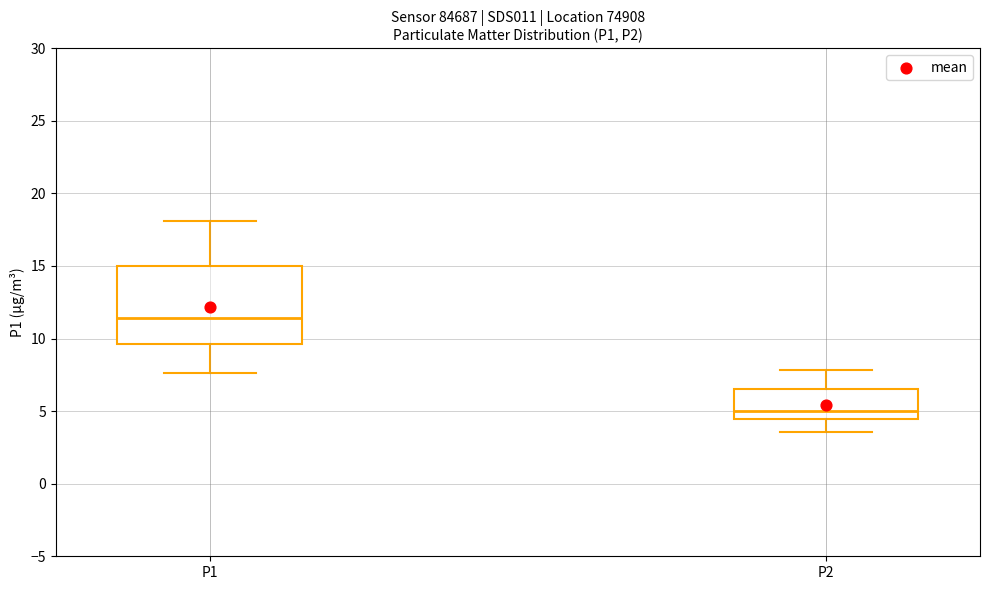

Reading left to right, read every box against the y-axis: the position of its median line, the range the box covers, and the ends of its whiskers. The values are not printed on the chart, so give them approximately, as read against the axis.

P1: median 11.5, box 9.5 to 15.0, whiskers 7.5 to 18.0
P2: median 5.0, box 4.5 to 6.5, whiskers 3.5 to 8.0